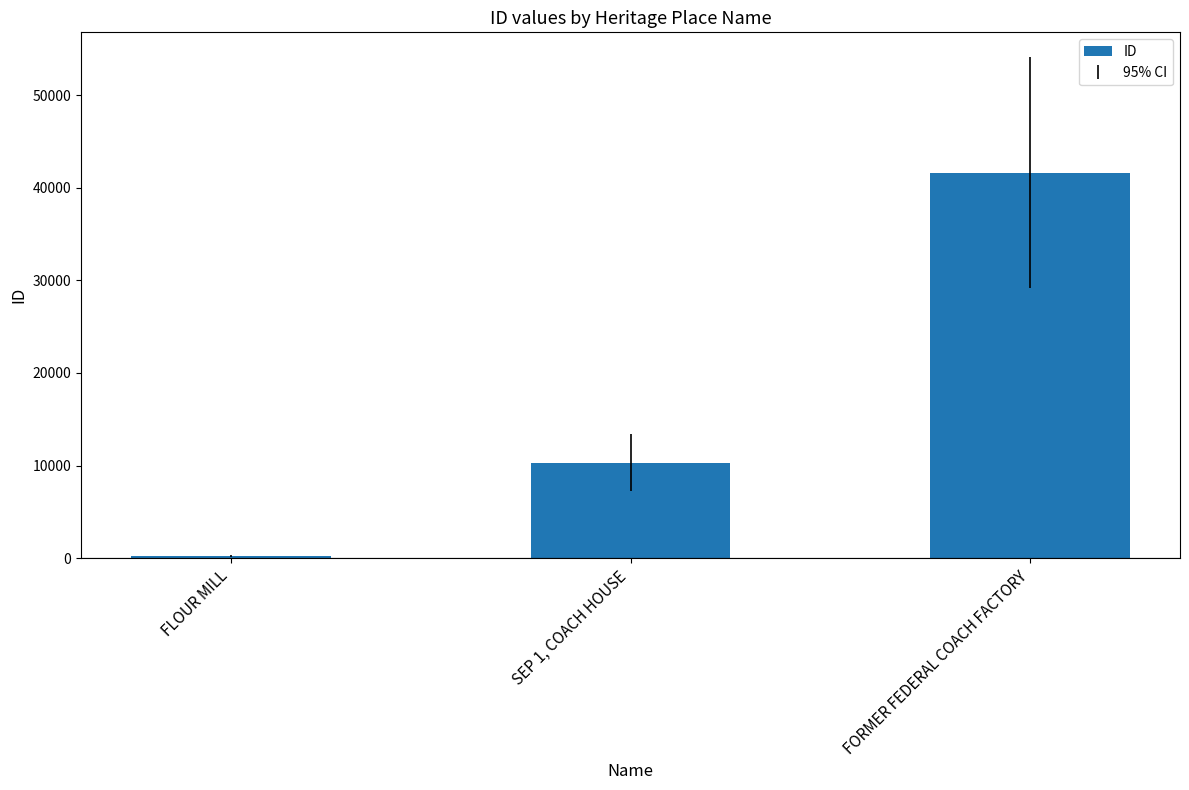

Is it true that the value at SEP 1, COACH HOUSE is 15008?

False